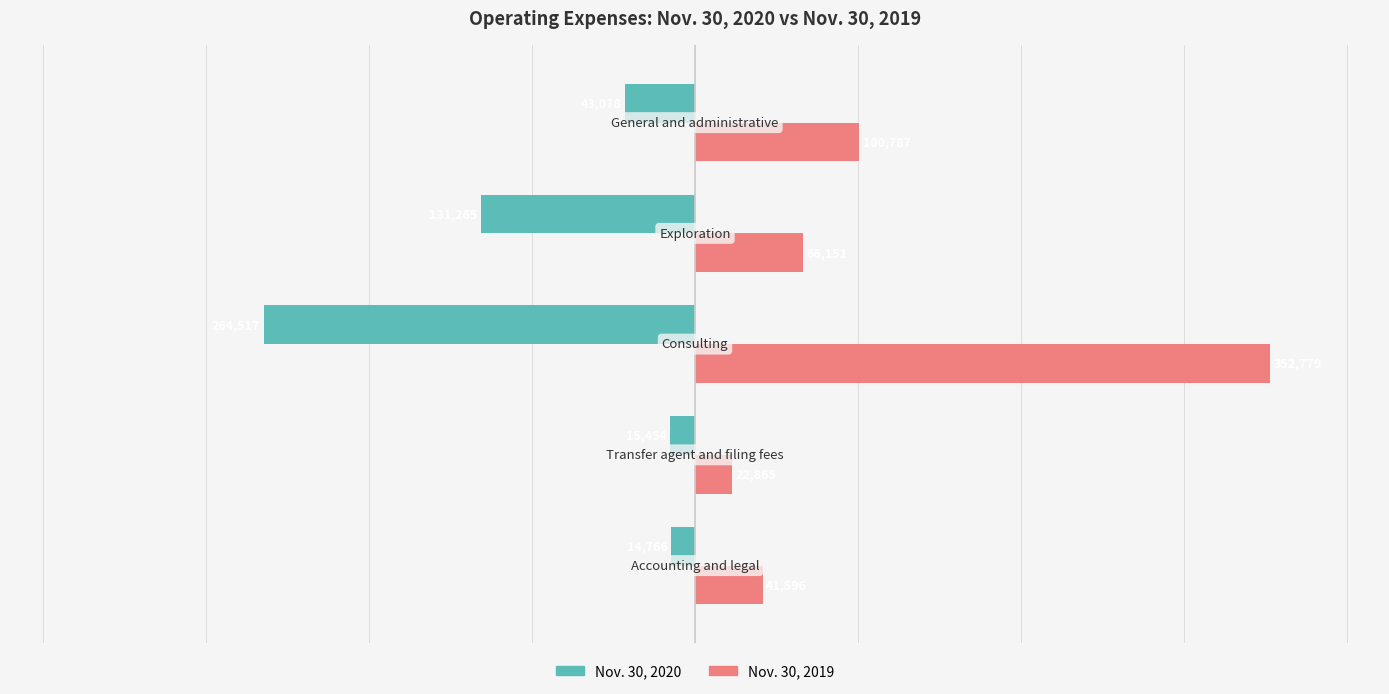

What is the smallest value displayed?

-264517